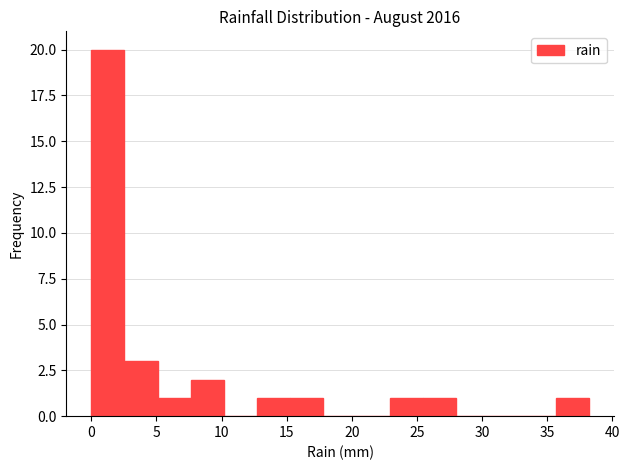

What is the height of the bar covering 12.5 to 15.5 on the x-axis? Neither the bar edges nor the heights are printed on the chart, so give them approximately, as read against the axes.

1